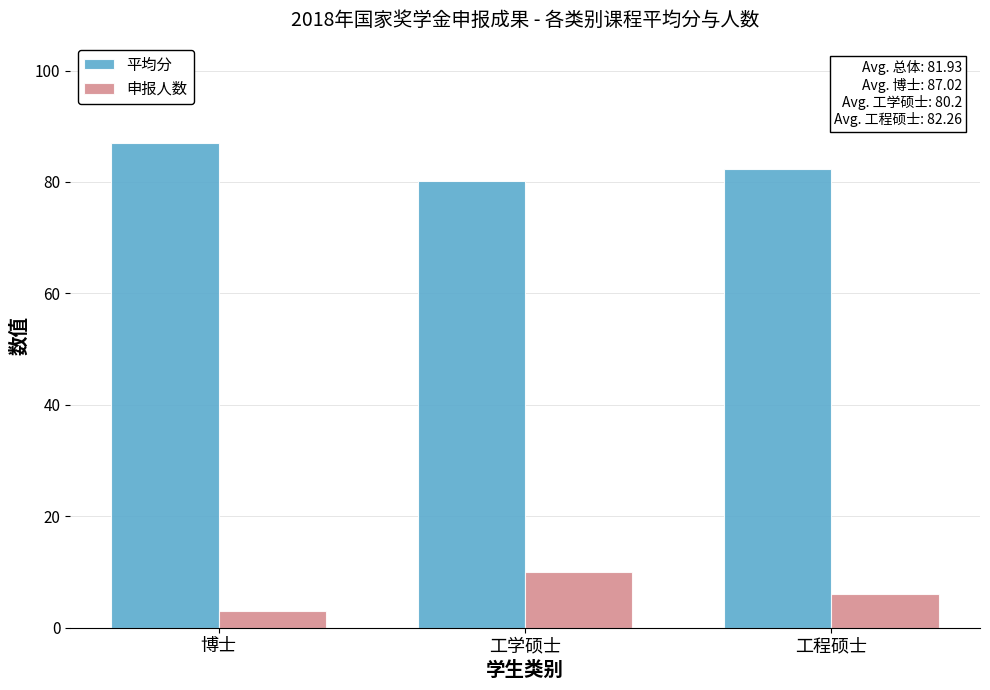

True or false: 平均分 has a value of 82.3 at 工程硕士.

True